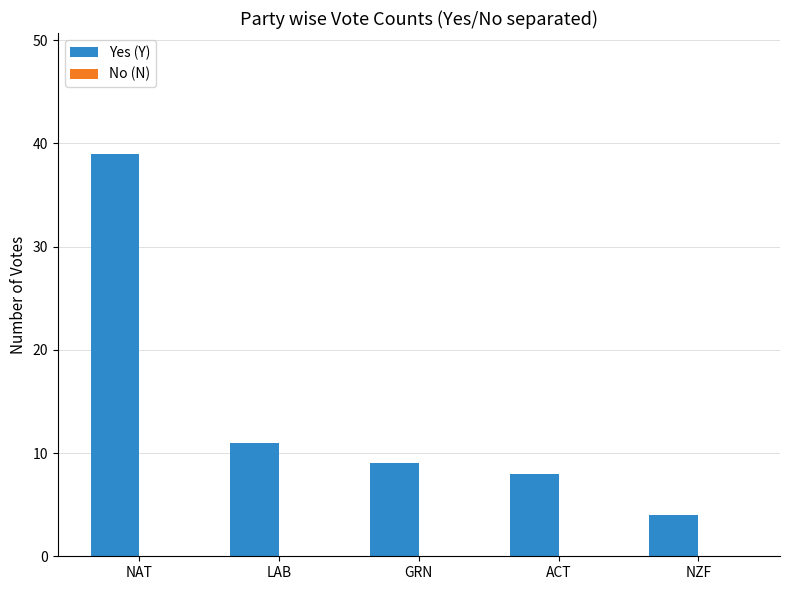

What is the sum of all values?

71